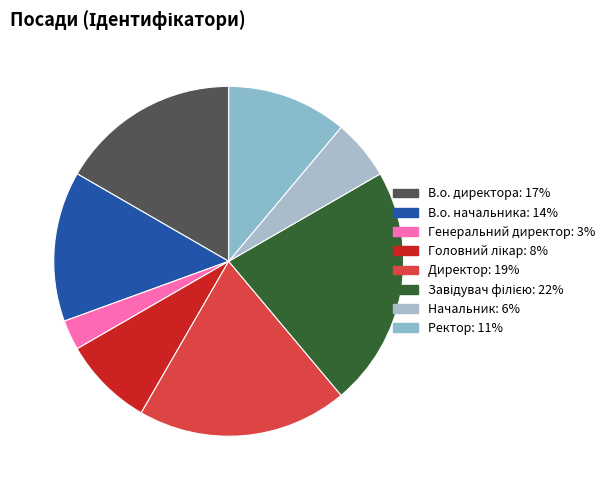

Is there a majority slice in this chart?

No